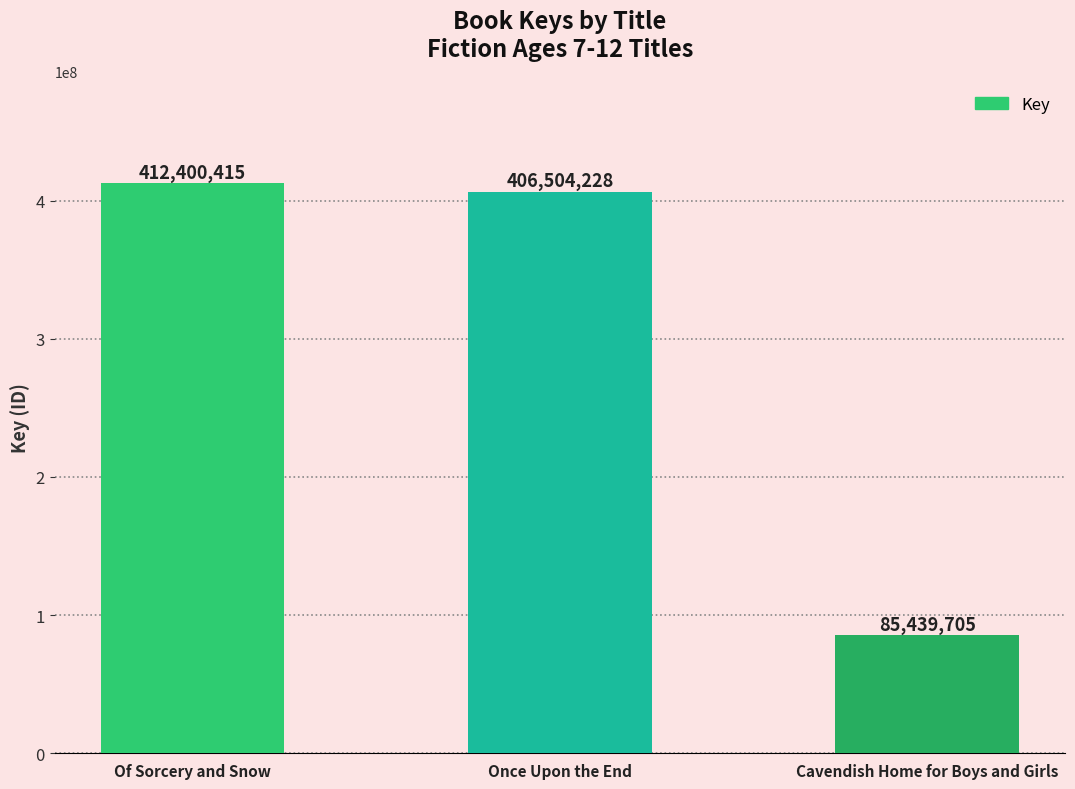

What is the value of the 3rd bar from the left?

85439705